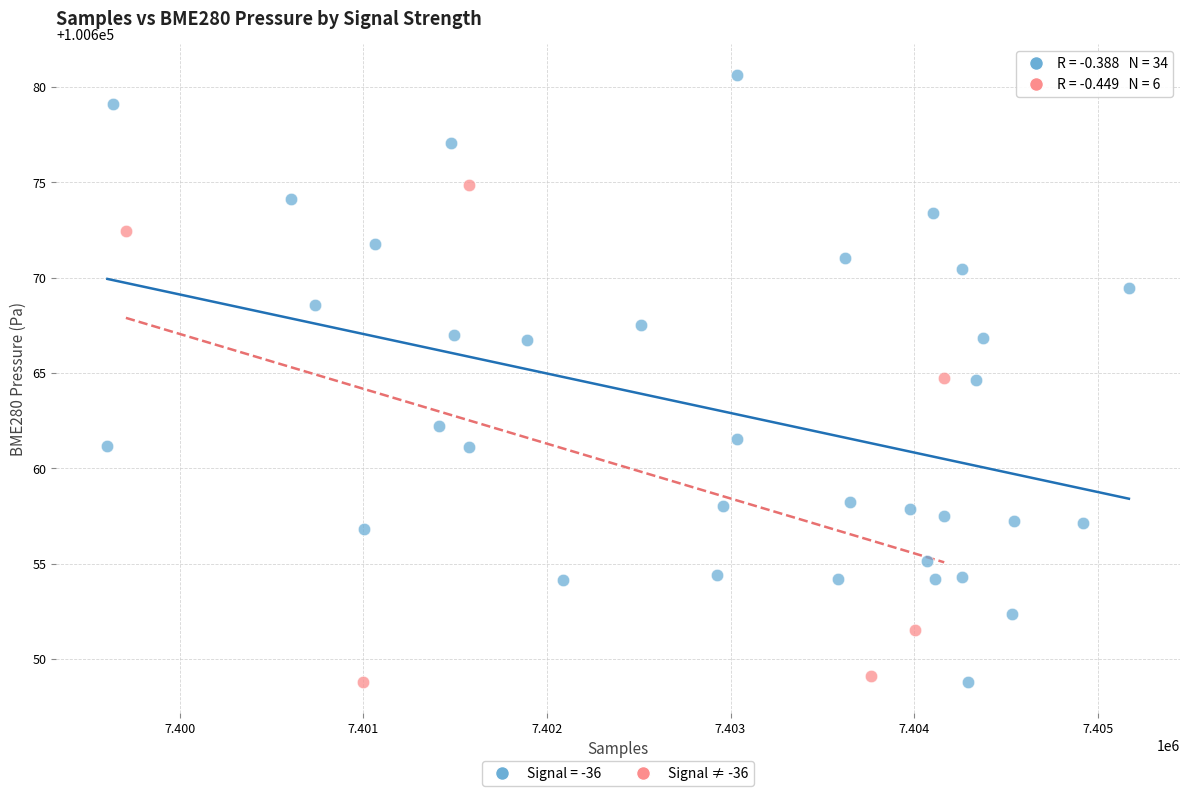

Which series has the widest spread of Y values?

Signal = -36